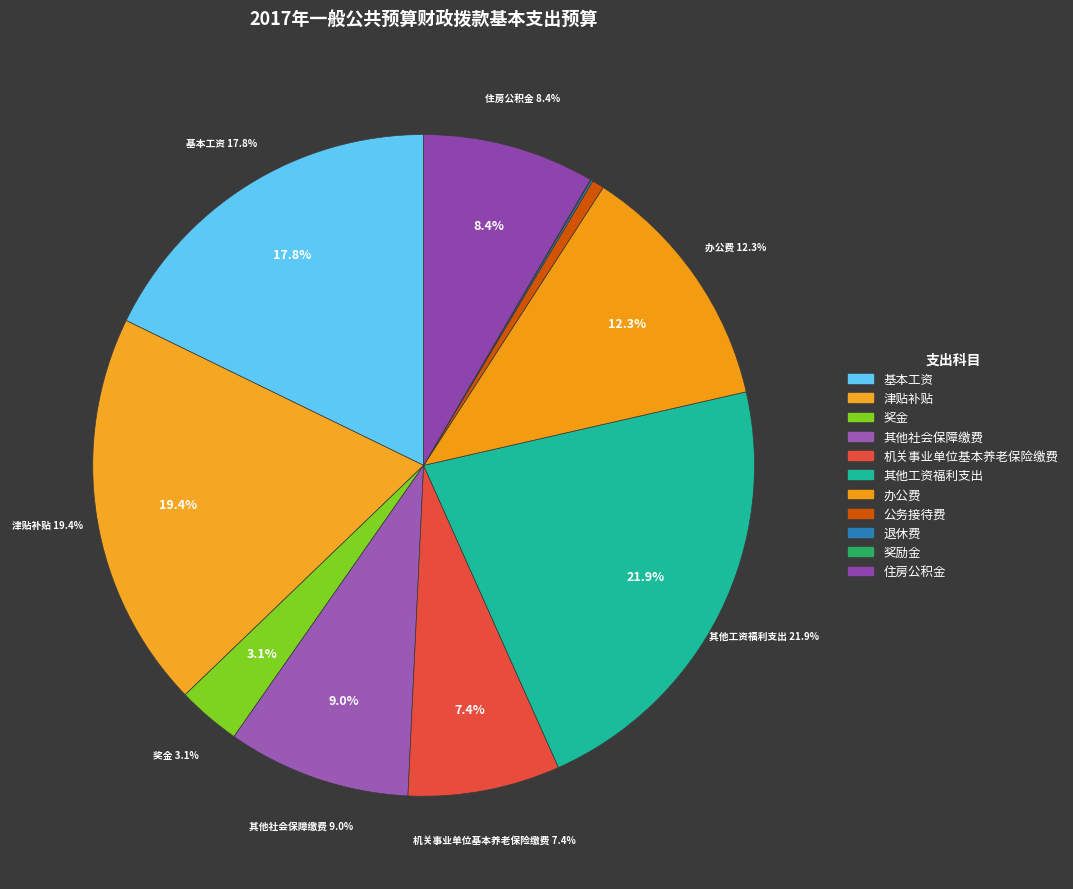

To the nearest percent, what is the difference between the largest and smallest slice percentages?

22%